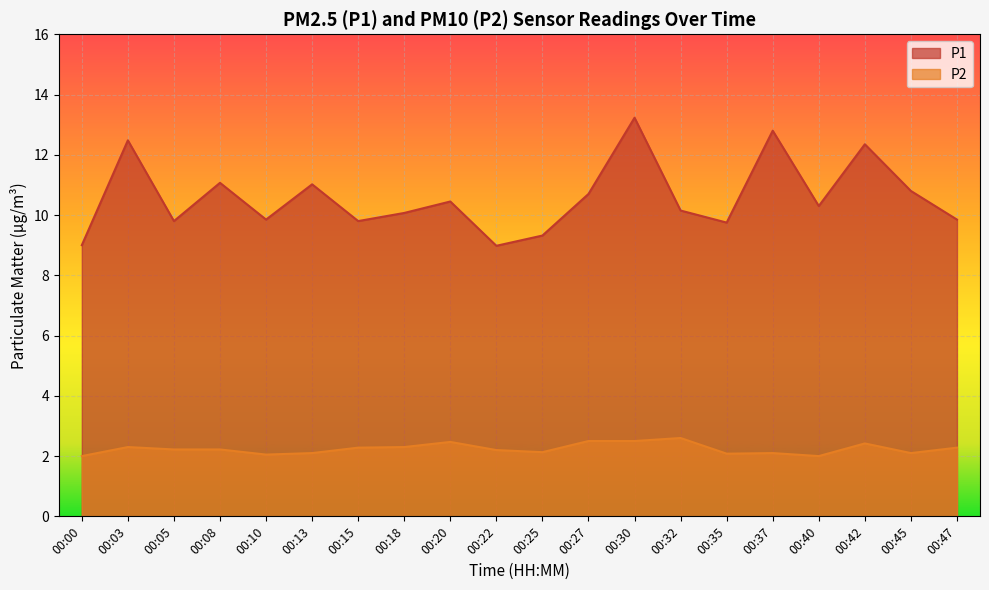

Is the value of P1 at 00:27 greater than the value of P2 at 00:08?

Yes